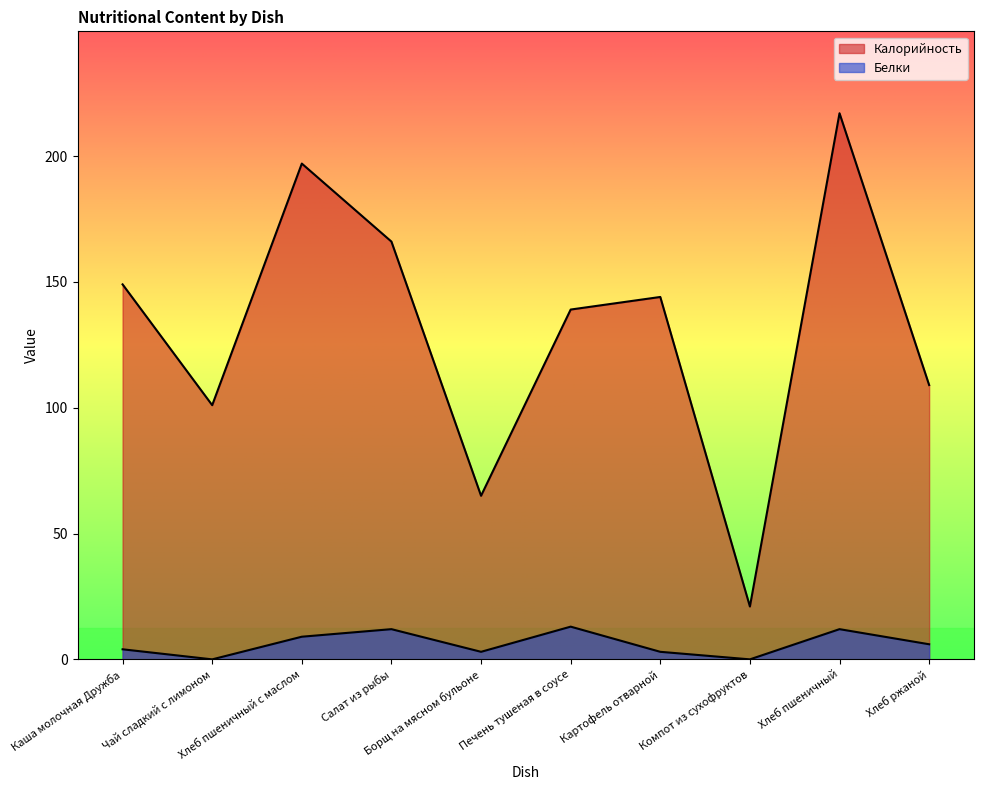

Does the chart display data point markers on the line(s)?

No